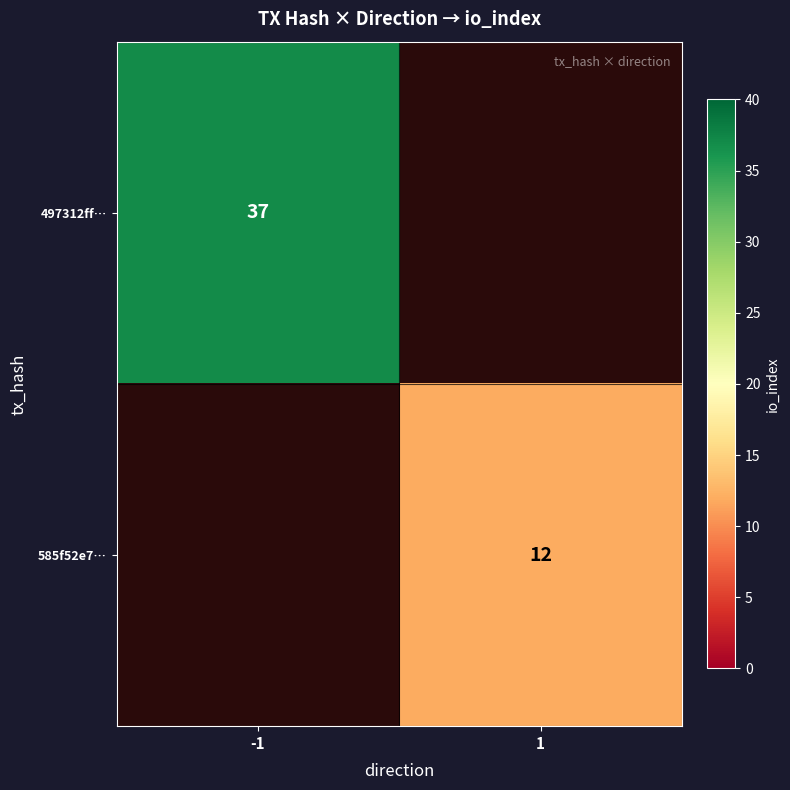

What is the maximum value shown in the chart?

37.0